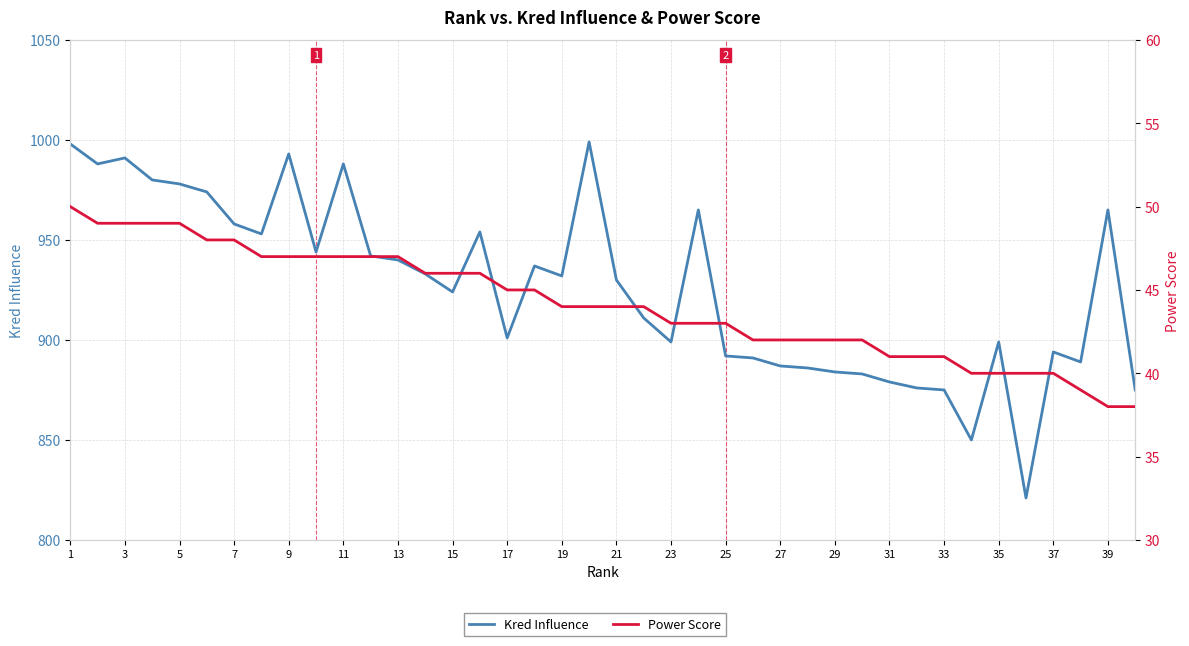

True or false: Power Score and Kred Influence cross at least once.

False